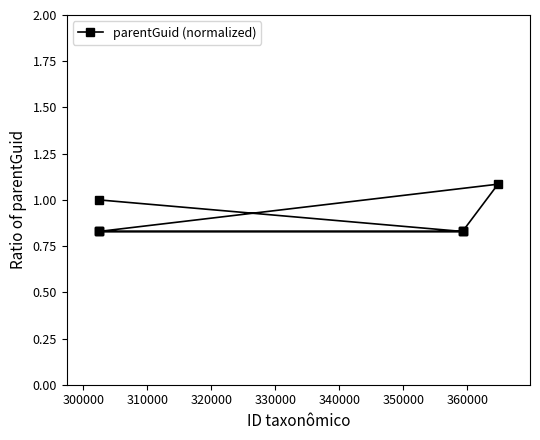

Reading left to right, list all the values displayed in this chart.

1.0	0.8	0.8	0.8	0.8	1.1	0.8	0.8